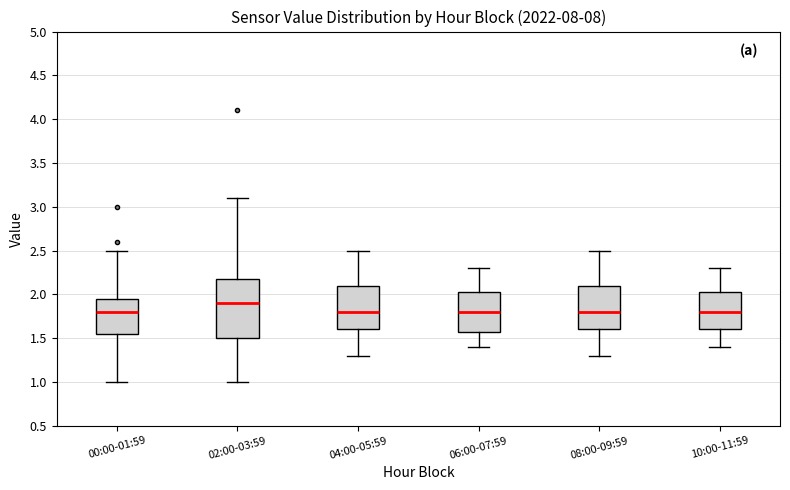

Reading left to right, transcribe this box plot: for each box, give where its median line is, the range the box spans, and where its two whiskers end, as read against the y-axis. The values are not printed on the chart, so give them approximately, as read against the axis.

00:00-01:59: median 1.80, box 1.55 to 1.95, whiskers 1.00 to 2.50
02:00-03:59: median 1.90, box 1.50 to 2.20, whiskers 1.00 to 3.10
04:00-05:59: median 1.80, box 1.60 to 2.10, whiskers 1.30 to 2.50
06:00-07:59: median 1.80, box 1.60 to 2.05, whiskers 1.40 to 2.30
08:00-09:59: median 1.80, box 1.60 to 2.10, whiskers 1.30 to 2.50
10:00-11:59: median 1.80, box 1.60 to 2.05, whiskers 1.40 to 2.30